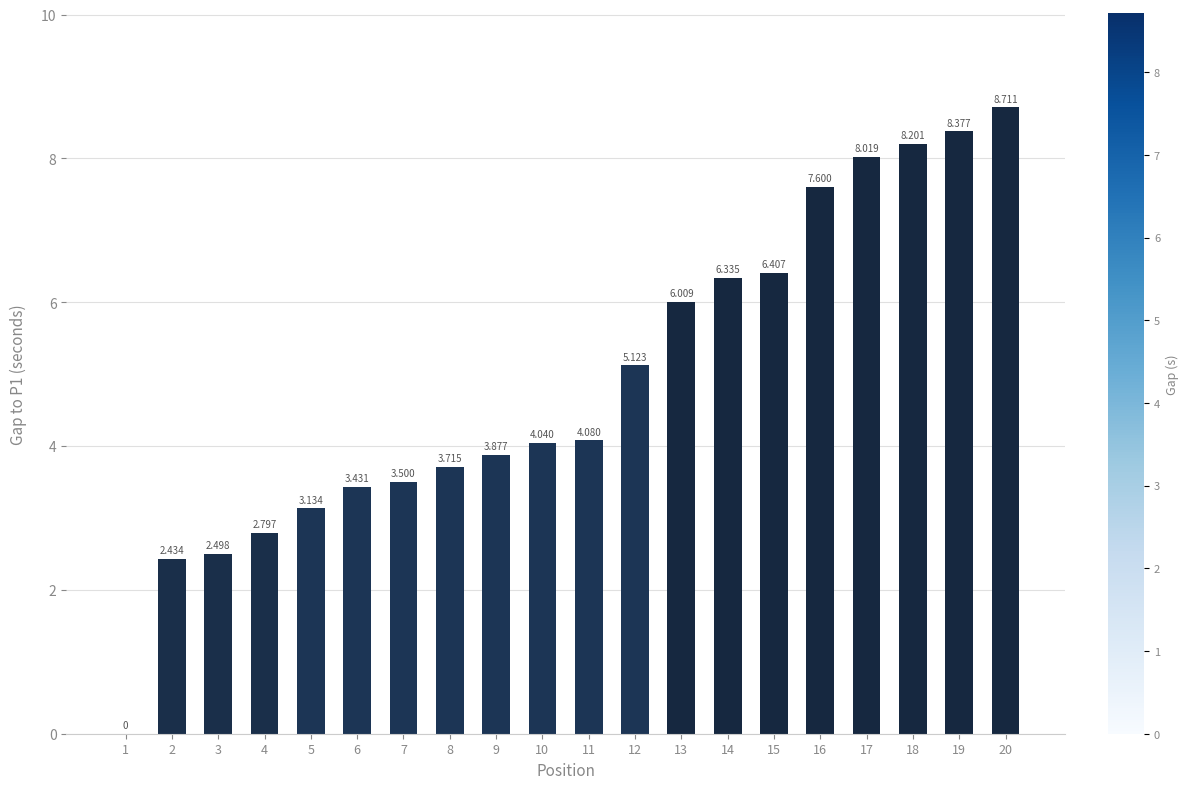

What is the average value?

4.9